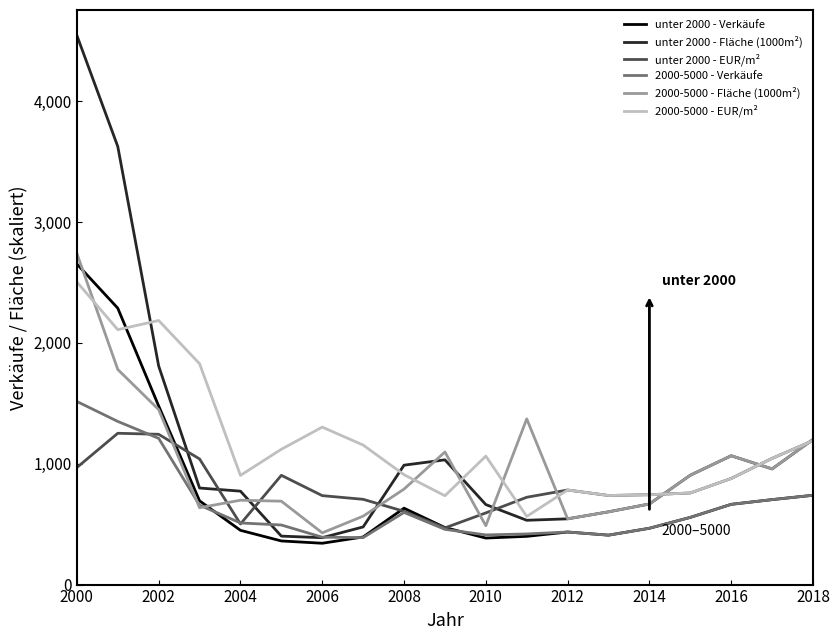

What is the maximum value for 2000-5000 - Verkäufe?

1515.0